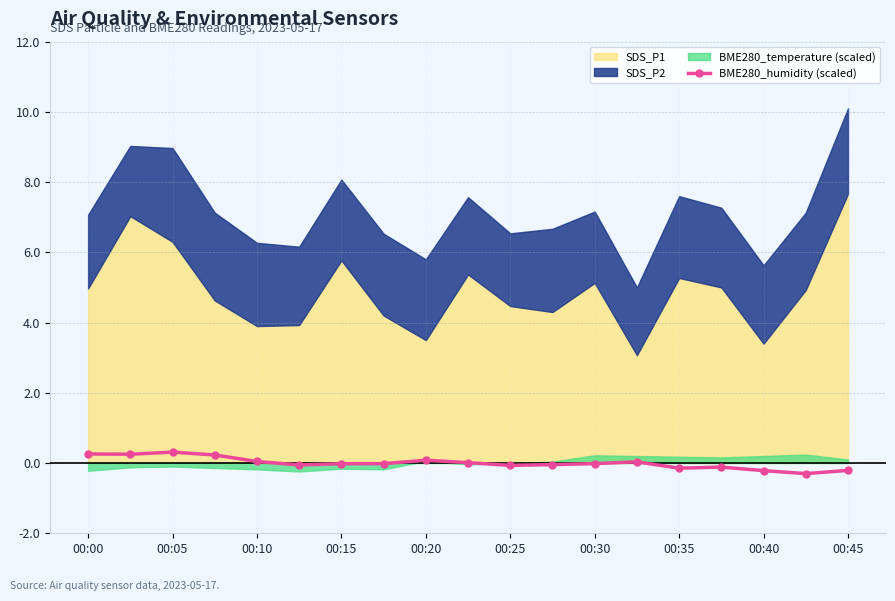

How many data points are less than 0?

11